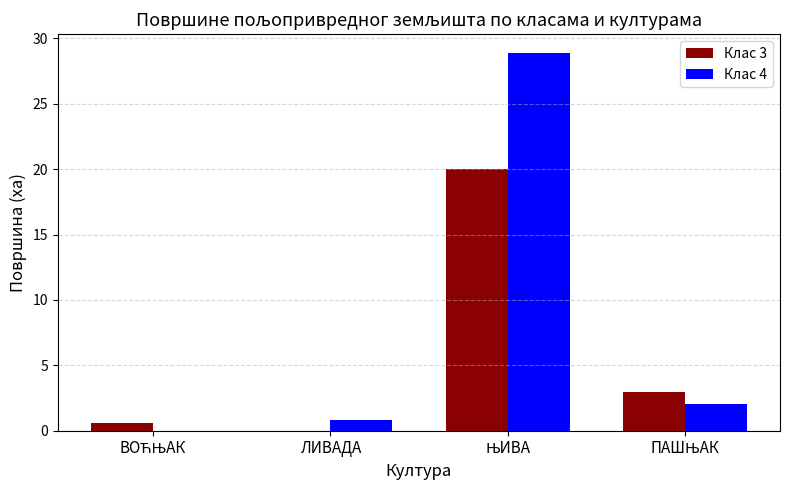

Which series has the largest total across all categories?

Клас 4